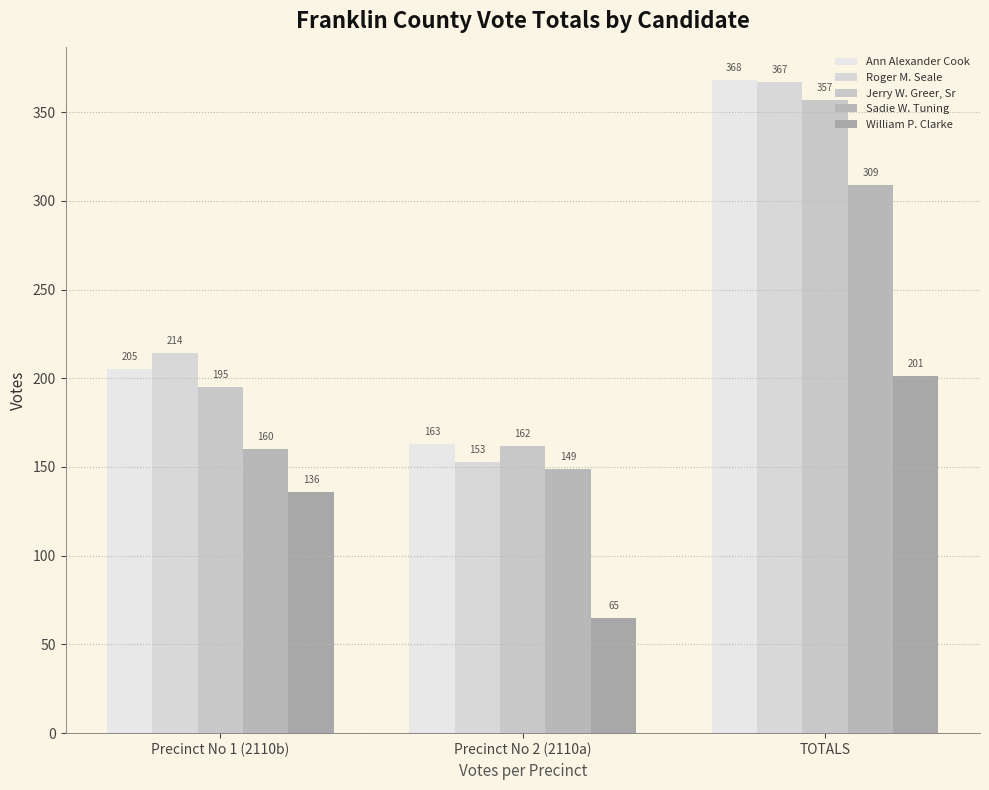

How many Jerry W. Greer, Sr values are between 162 and 357?

3